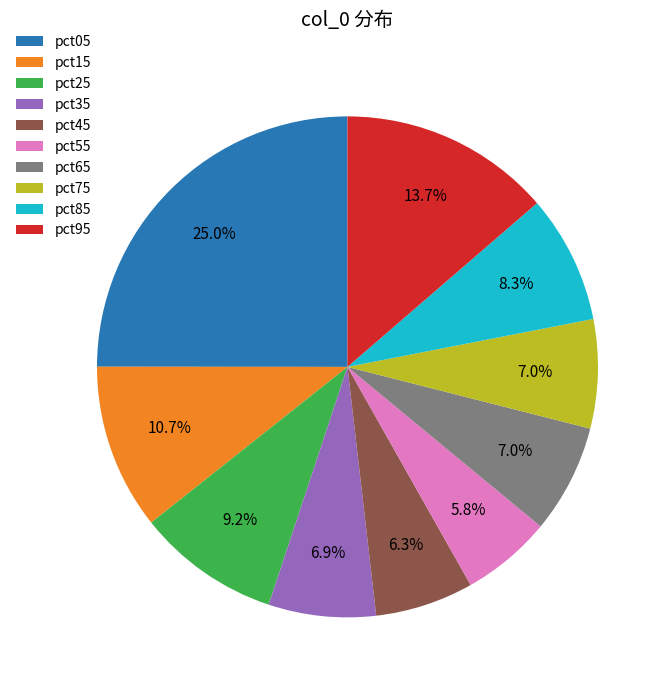

To the nearest percent, what is the average slice percentage?

10%